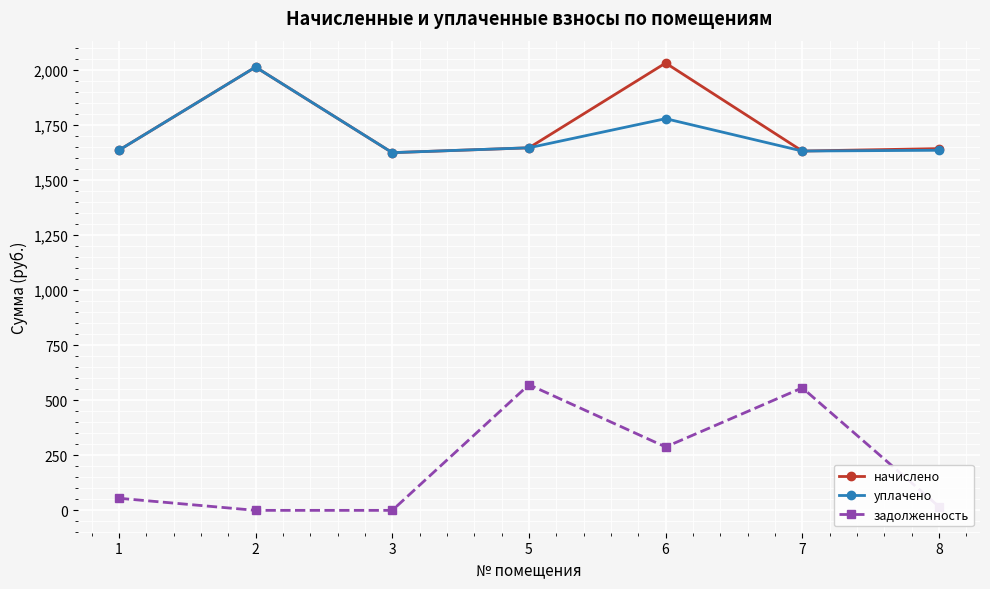

Where is the first local minimum for начислено?

3